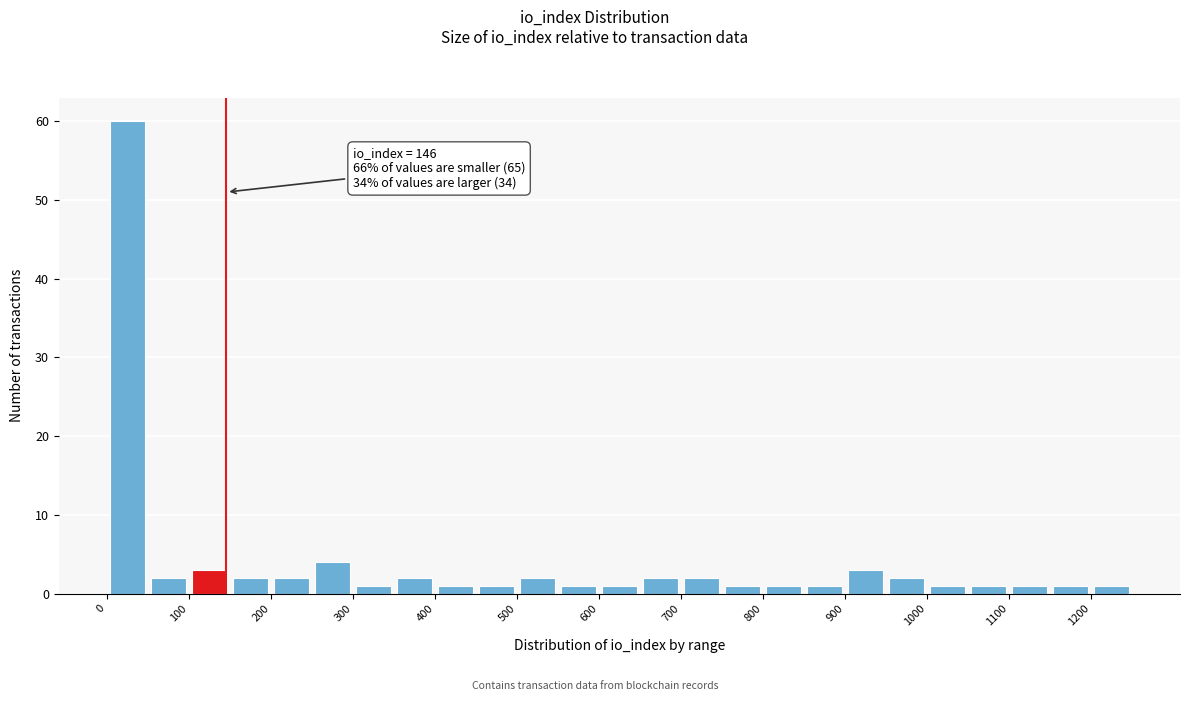

Which range on the x-axis has the tallest bar?

0 to 50